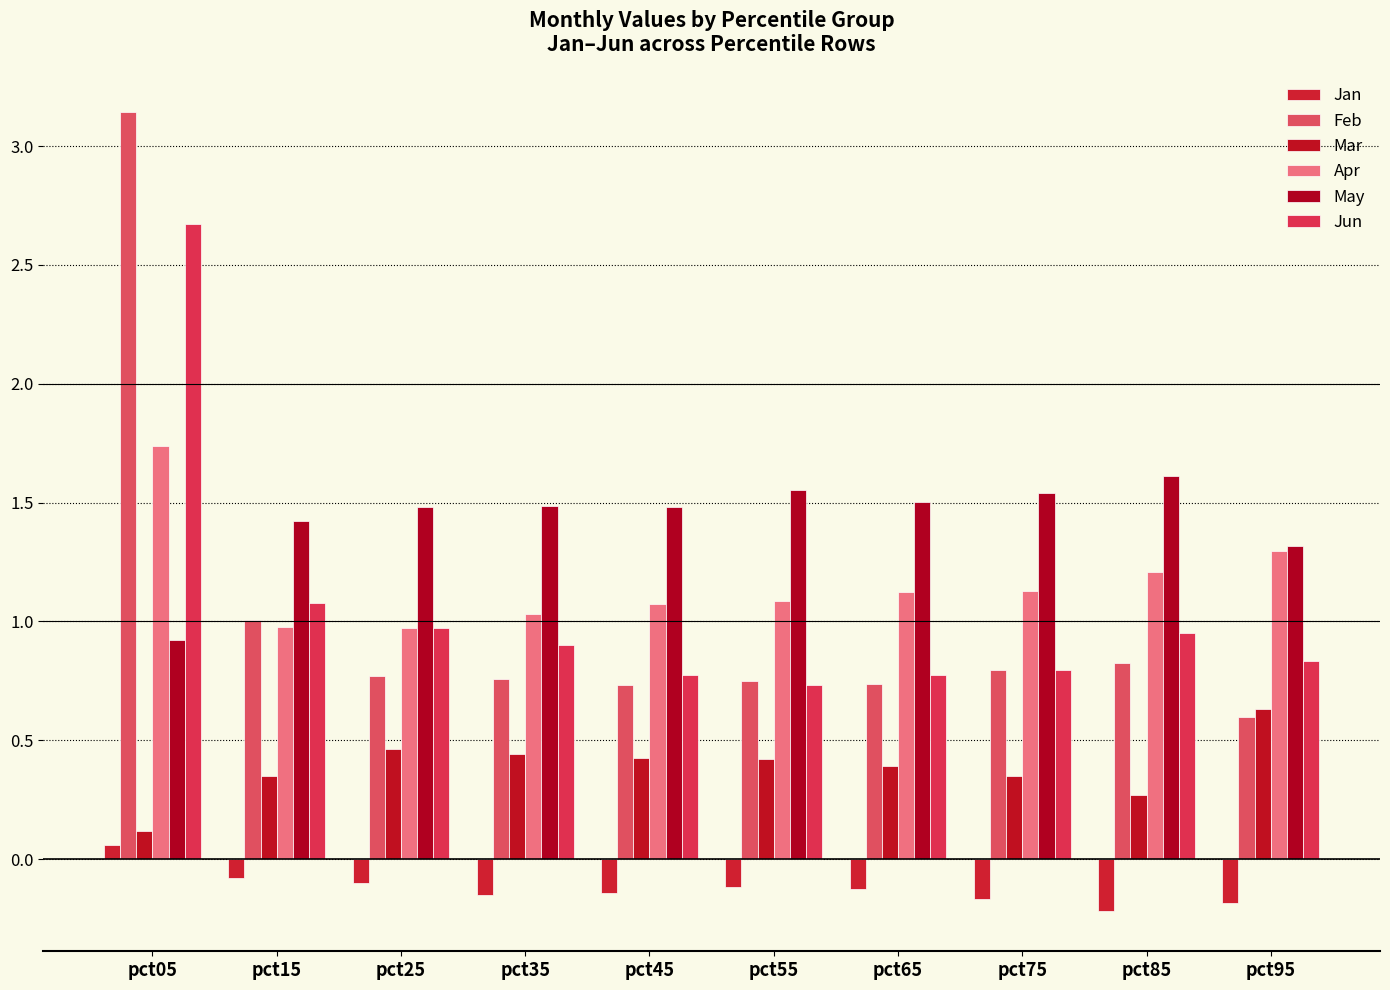

How many data points does each series have?

10